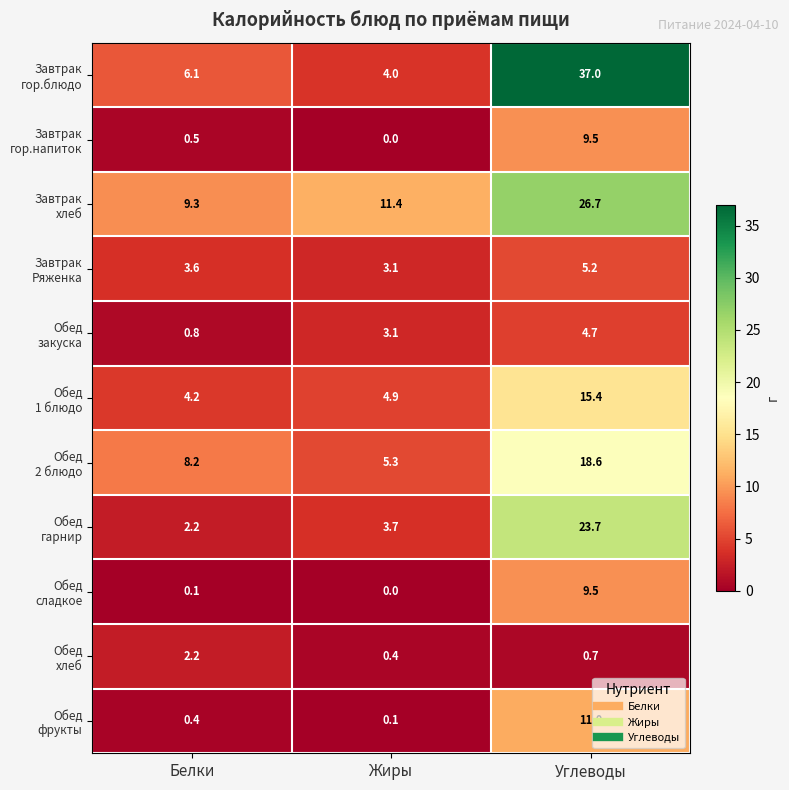

At how many categories does at least one series exceed 22?

1